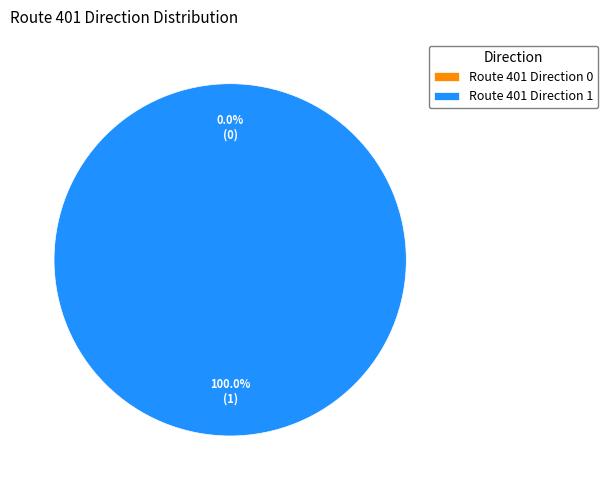

What is the majority slice?

Route 401 Direction 1